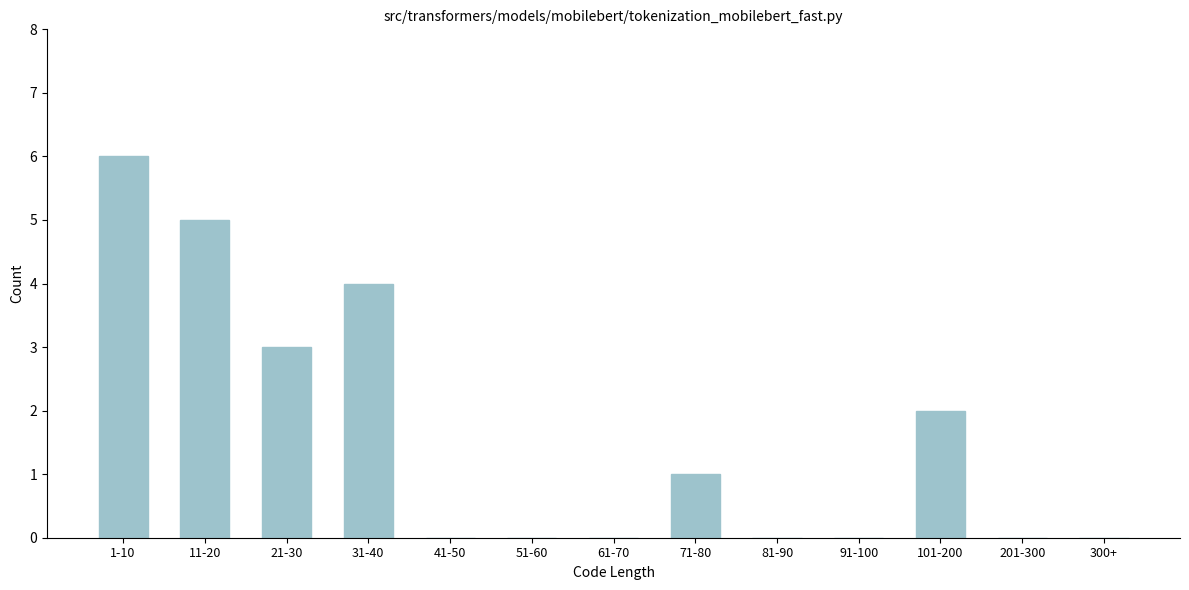

Reading left to right, what are all the values shown in this chart?

1-10=6	11-20=5	21-30=3	31-40=4	41-50=0	51-60=0	61-70=0	71-80=1	81-90=0	91-100=0	101-200=2	201-300=0	300+=0